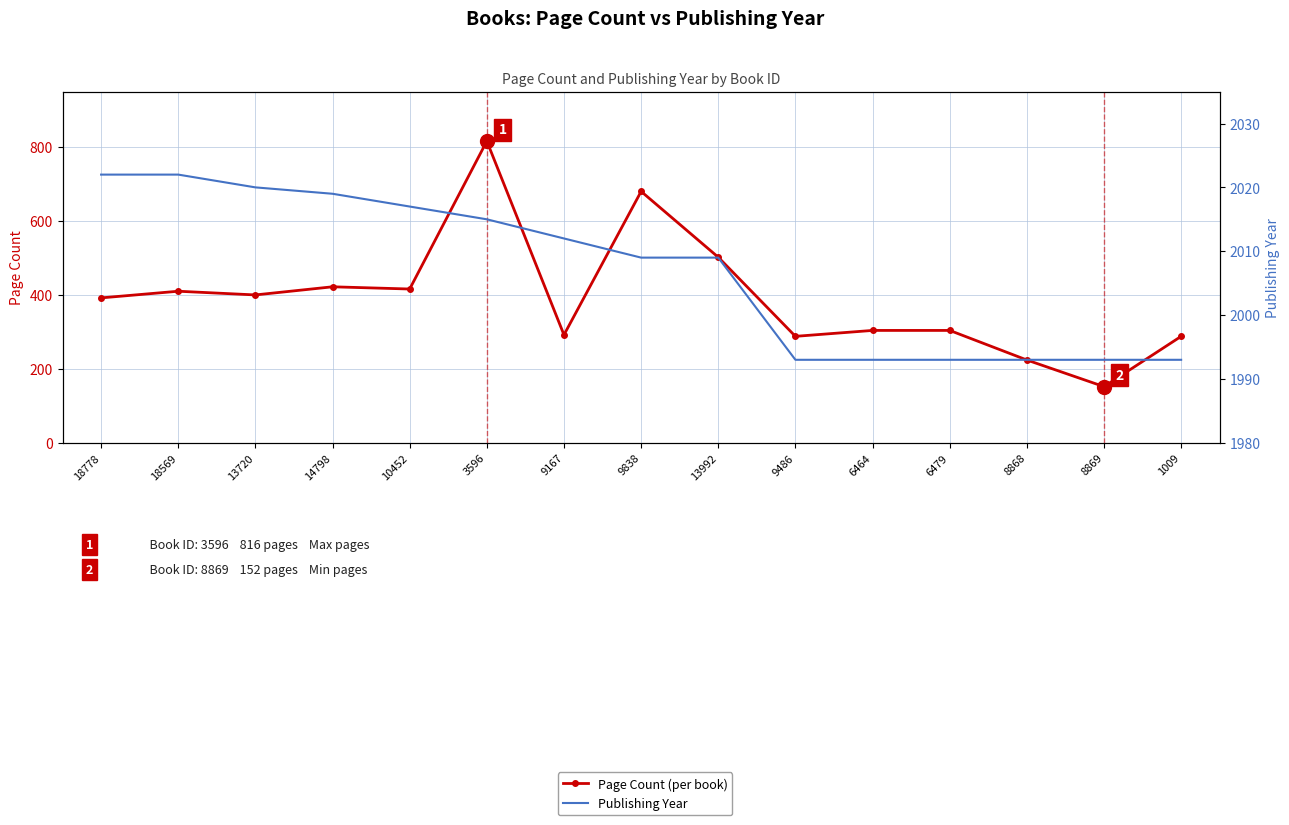

What is the difference between the Publishing Year values at 1009 and 3596?

22